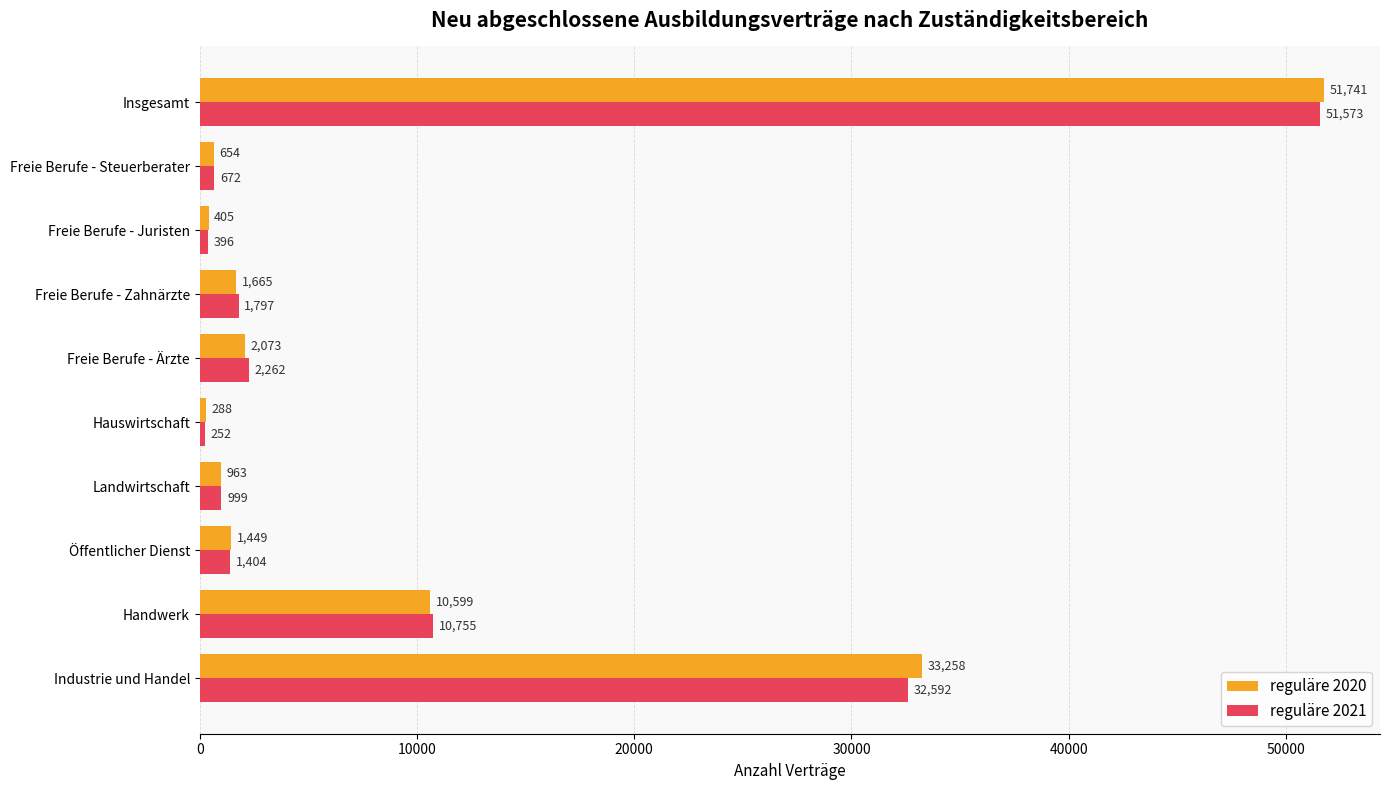

What are all the series names shown in the legend?

reguläre 2020, reguläre 2021